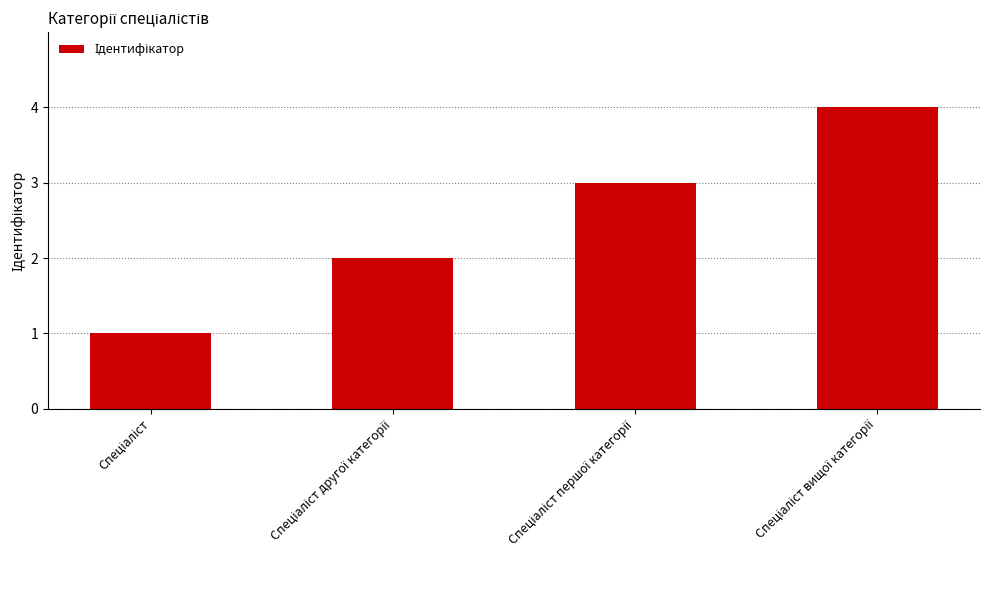

What is the maximum value shown in the chart?

4